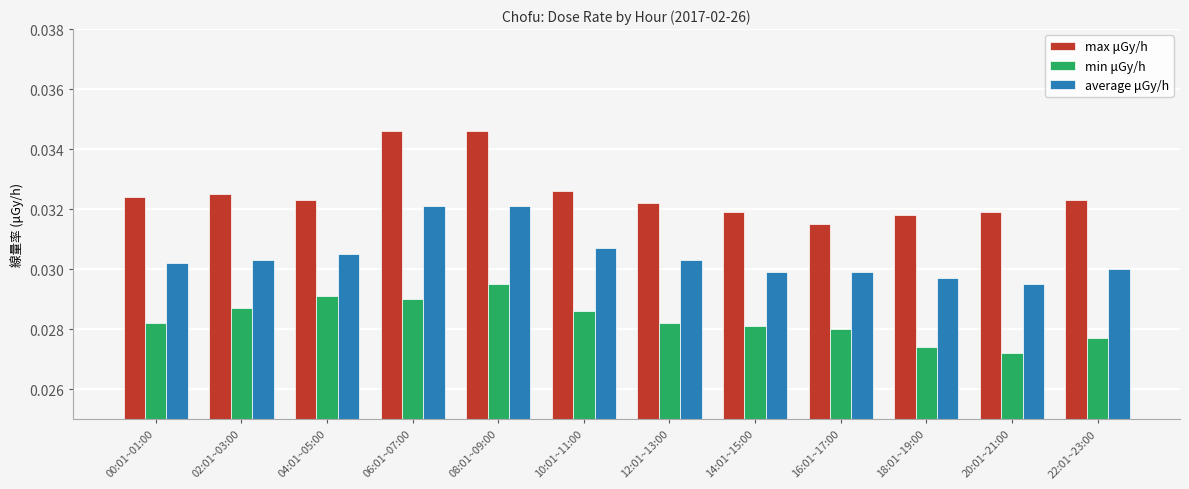

At which label does max μGy/h reach its minimum?

16:01~17:00